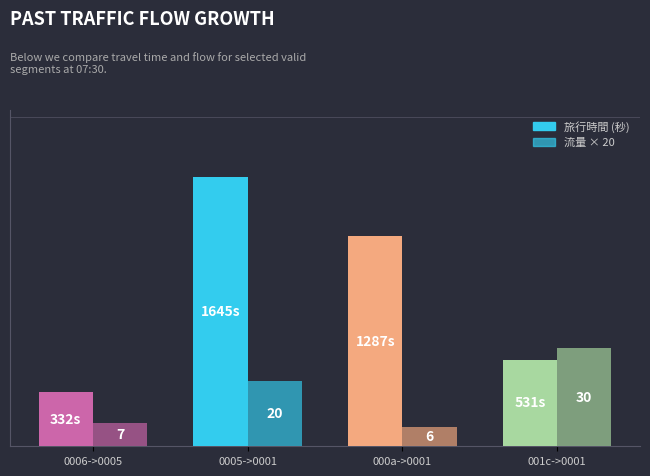

Are the bars grouped side by side (vs. stacked)?

Yes